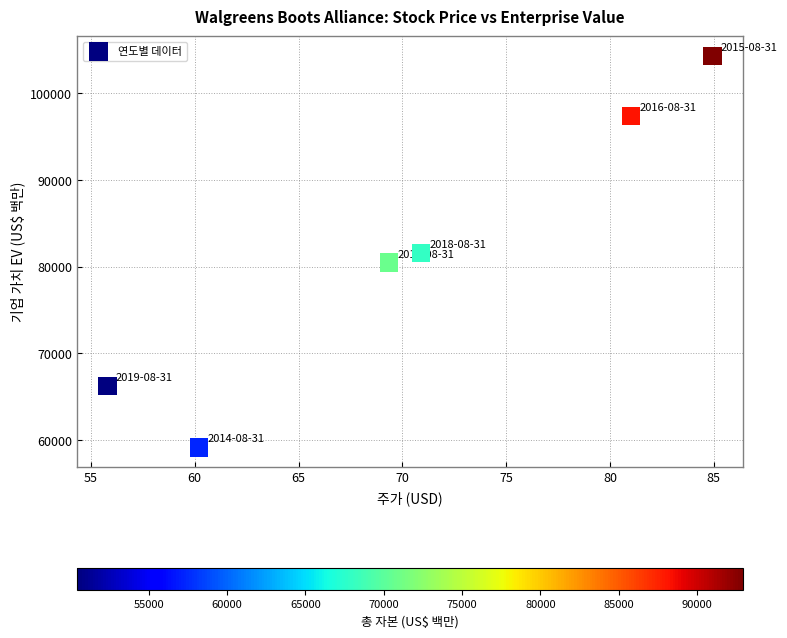

What is the range of Y values (max minus min)?

45134